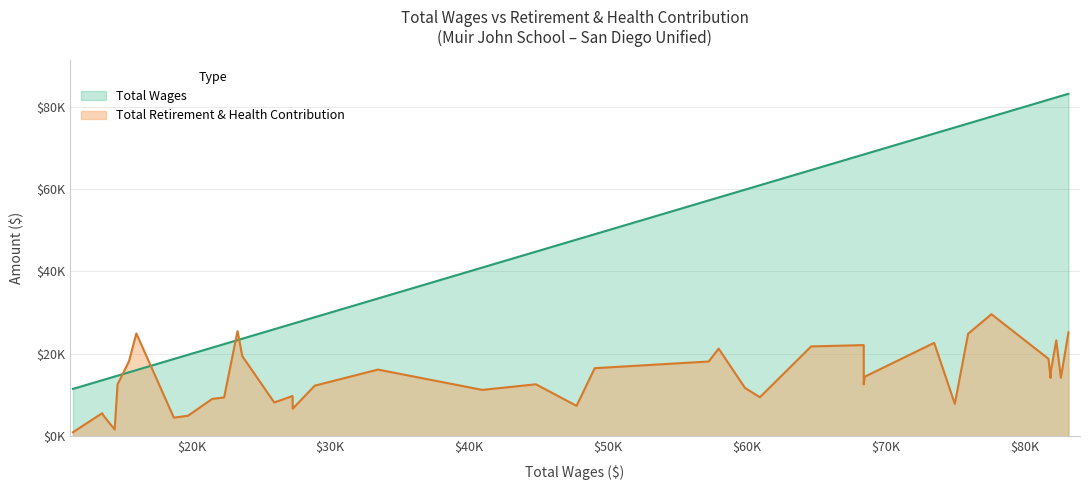

What is the minimum value shown in the chart?

11480